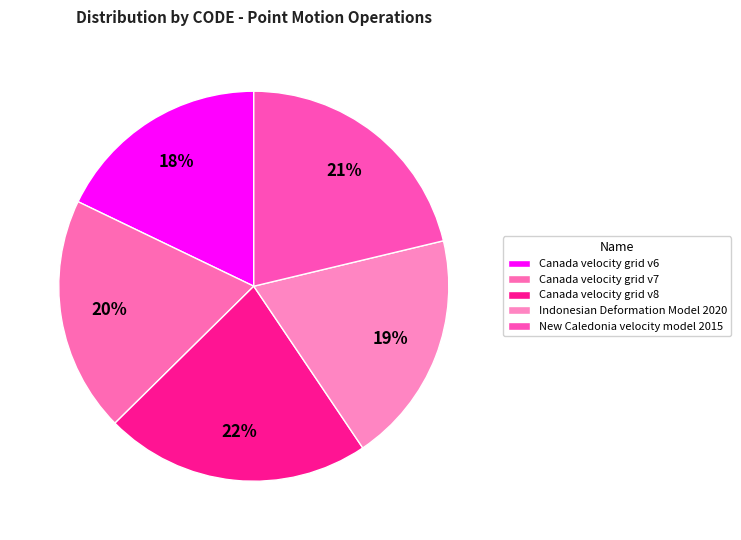

Does any single category account for the majority?

No